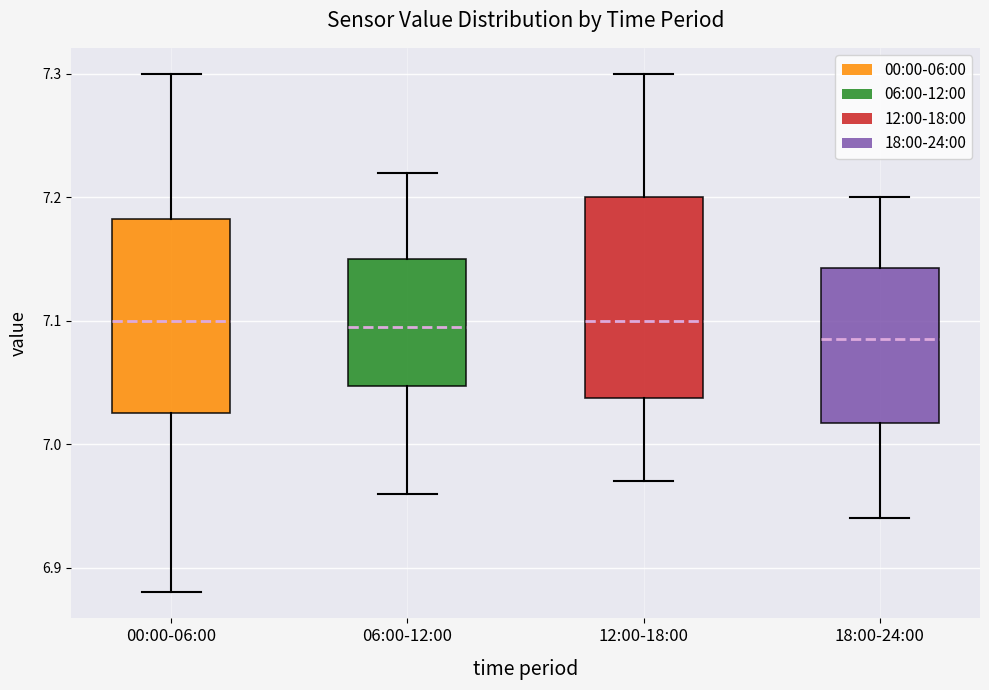

Reading left to right, transcribe this box plot: for each box, give where its median line is, the range the box spans, and where its two whiskers end, as read against the y-axis. The values are not printed on the chart, so give them approximately, as read against the axis.

00:00-06:00: median 7.10, box 7.03 to 7.18, whiskers 6.88 to 7.30
06:00-12:00: median 7.10, box 7.05 to 7.15, whiskers 6.96 to 7.22
12:00-18:00: median 7.10, box 7.04 to 7.20, whiskers 6.97 to 7.30
18:00-24:00: median 7.09, box 7.02 to 7.14, whiskers 6.94 to 7.20